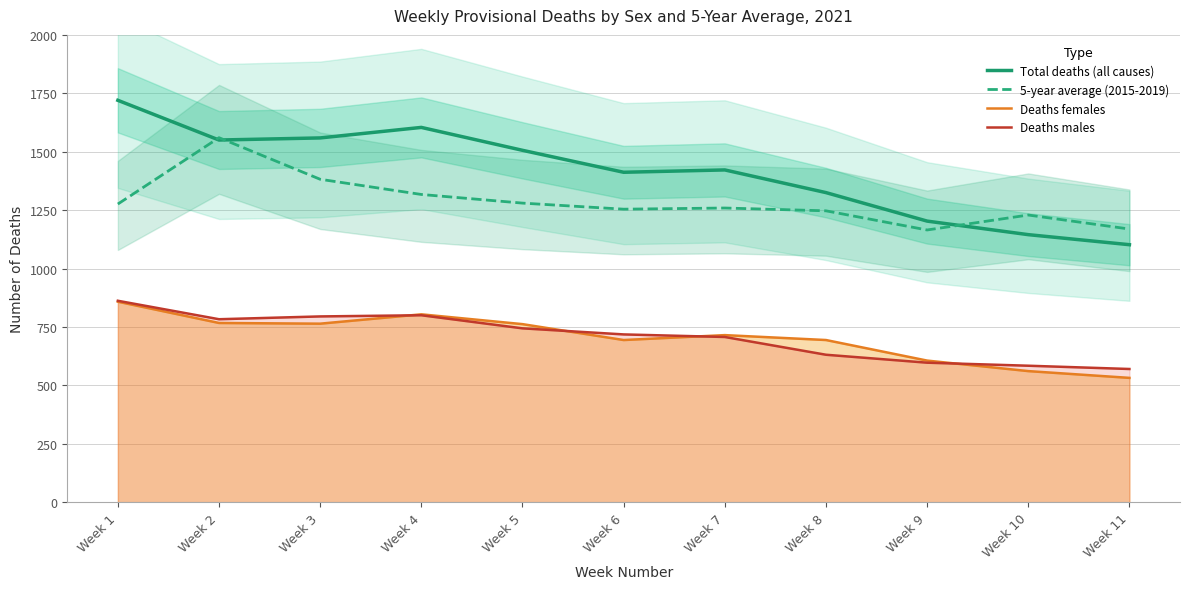

Which series has the largest range (max minus min)?

Total deaths (all causes)